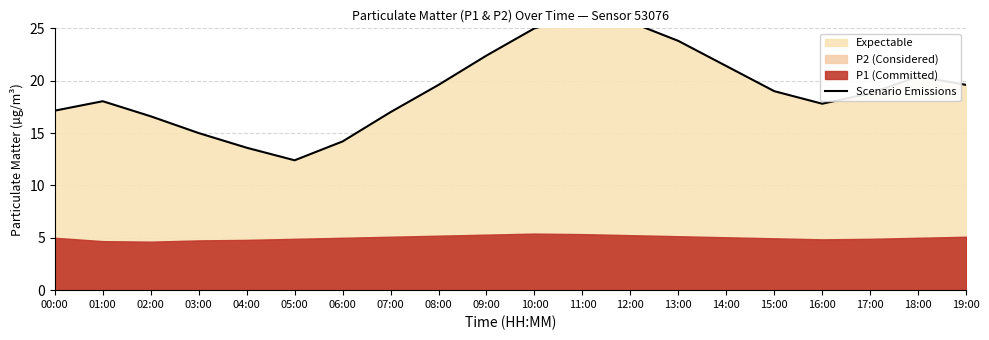

What is the ratio of the value at 19:00 to the value at 00:00?

1.1